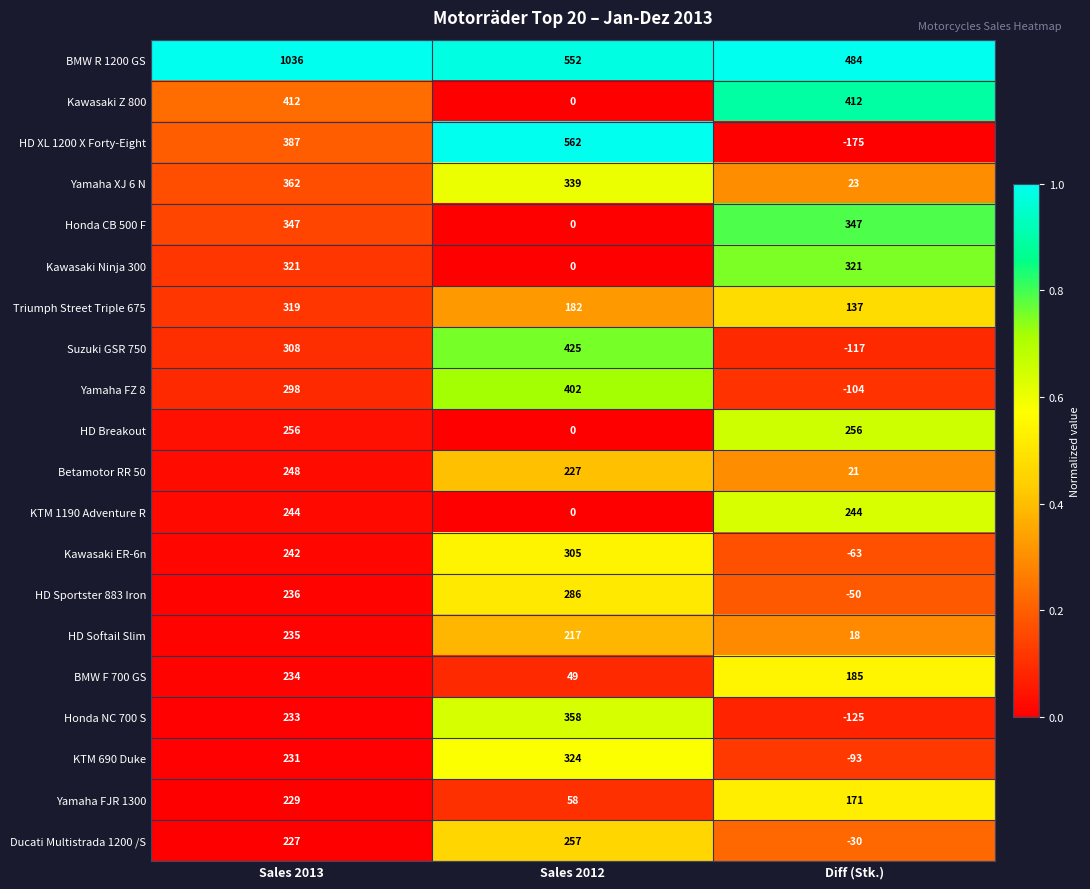

How many series are shown in this chart?

20